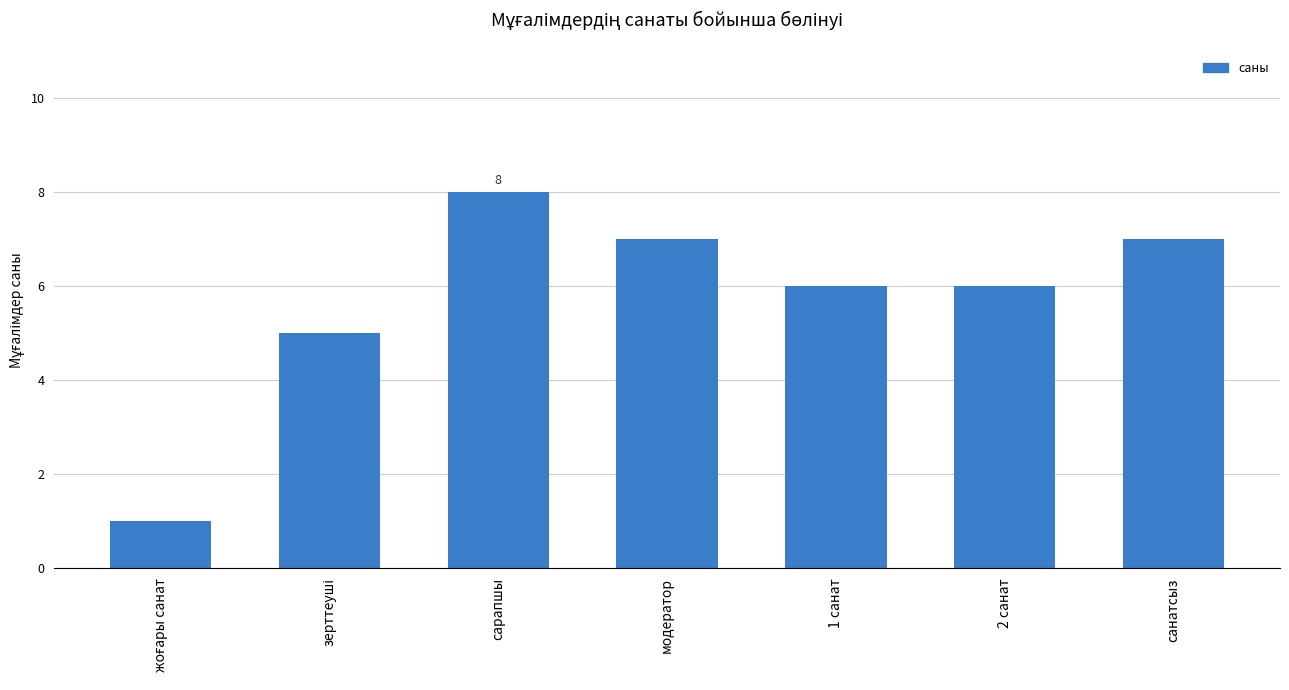

What is the difference between the second highest and minimum values?

6